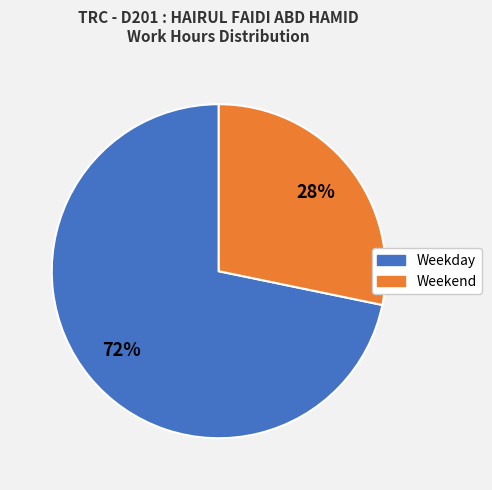

Count the number of slices in the pie.

2